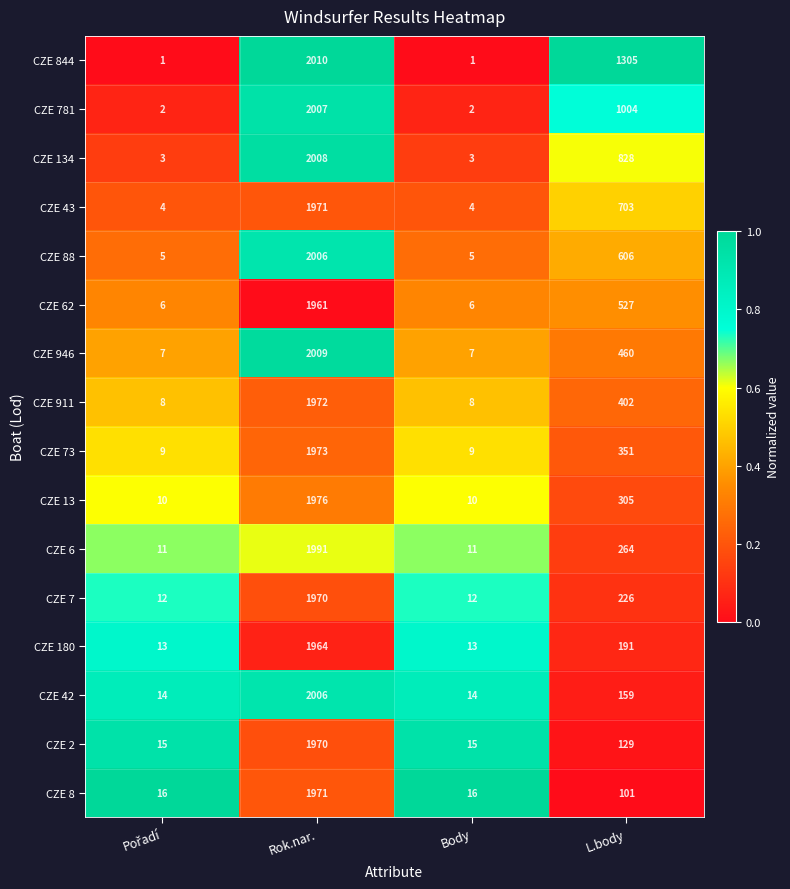

At L.body, list the series in order from smallest to largest.

CZE 8, CZE 2, CZE 42, CZE 180, CZE 7, CZE 6, CZE 13, CZE 73, CZE 911, CZE 946, CZE 62, CZE 88, CZE 43, CZE 134, CZE 781, CZE 844